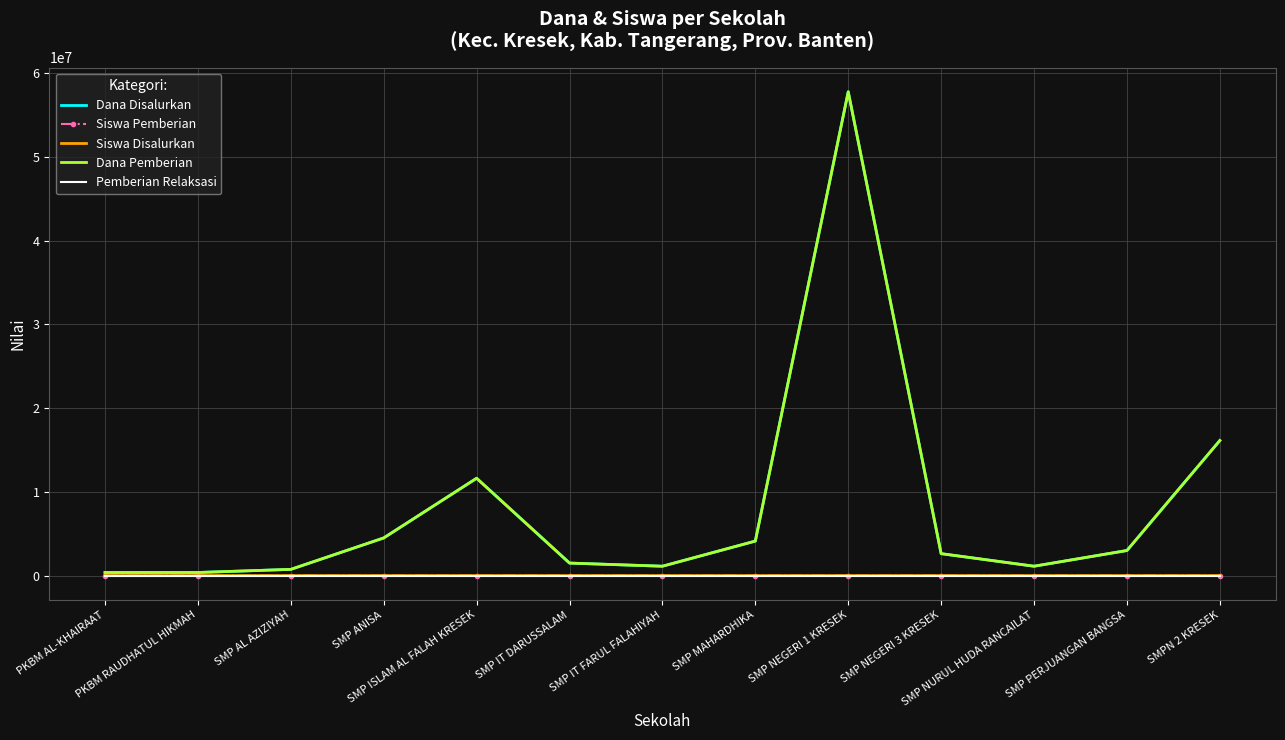

Where is the first local minimum for Siswa Pemberian?

SMP IT FARUL FALAHIYAH